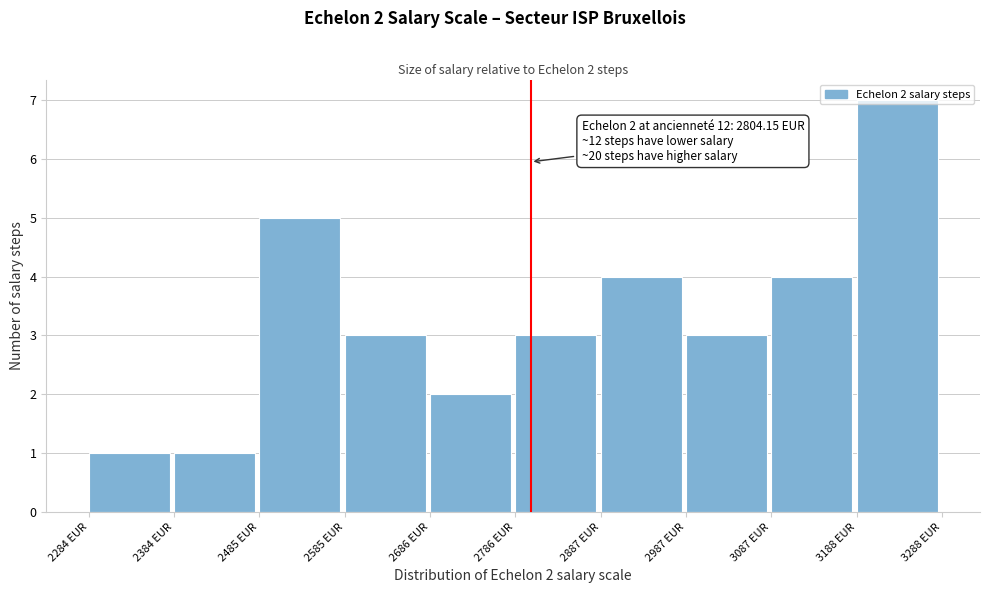

Over which range of the x-axis is the bar tallest?

3180 to 3280